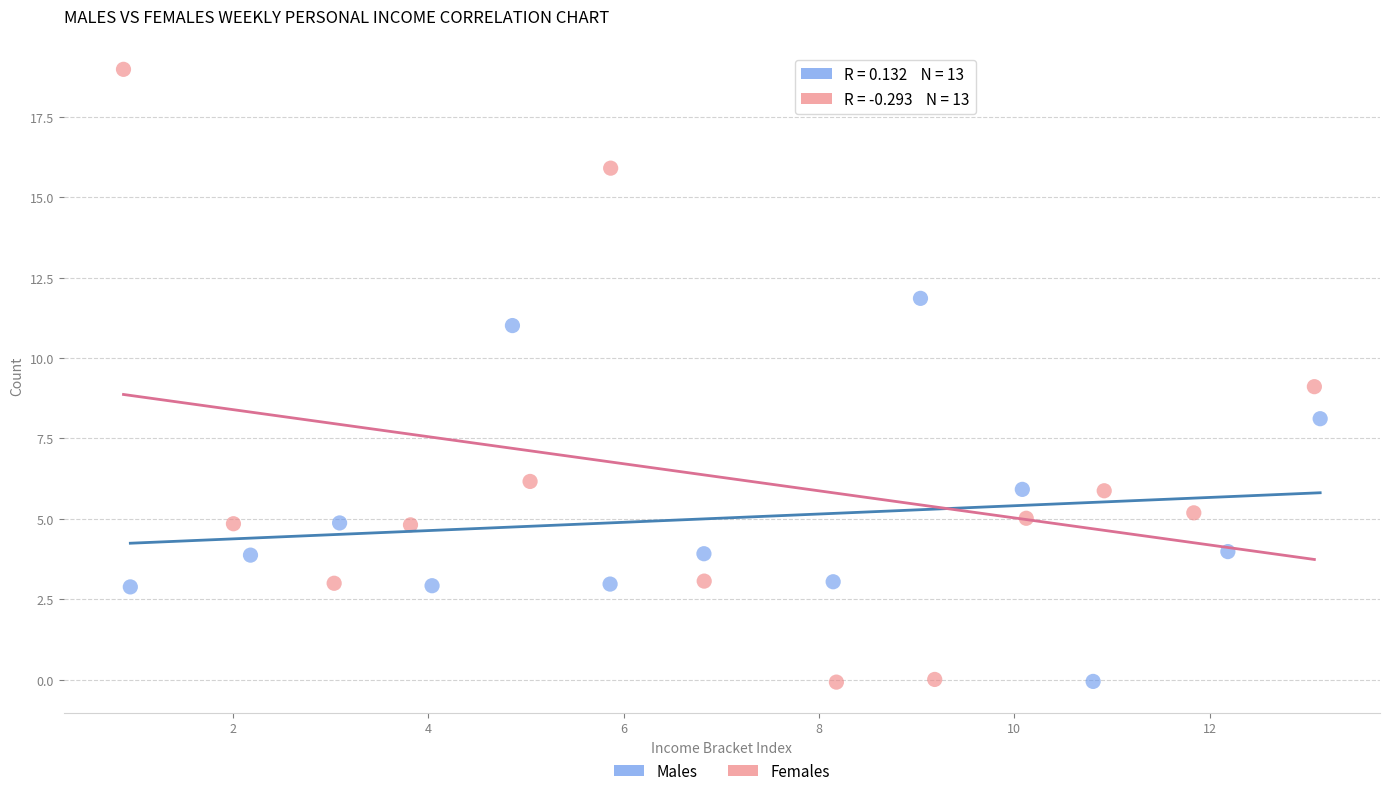

Which series reaches the maximum Y coordinate?

Females